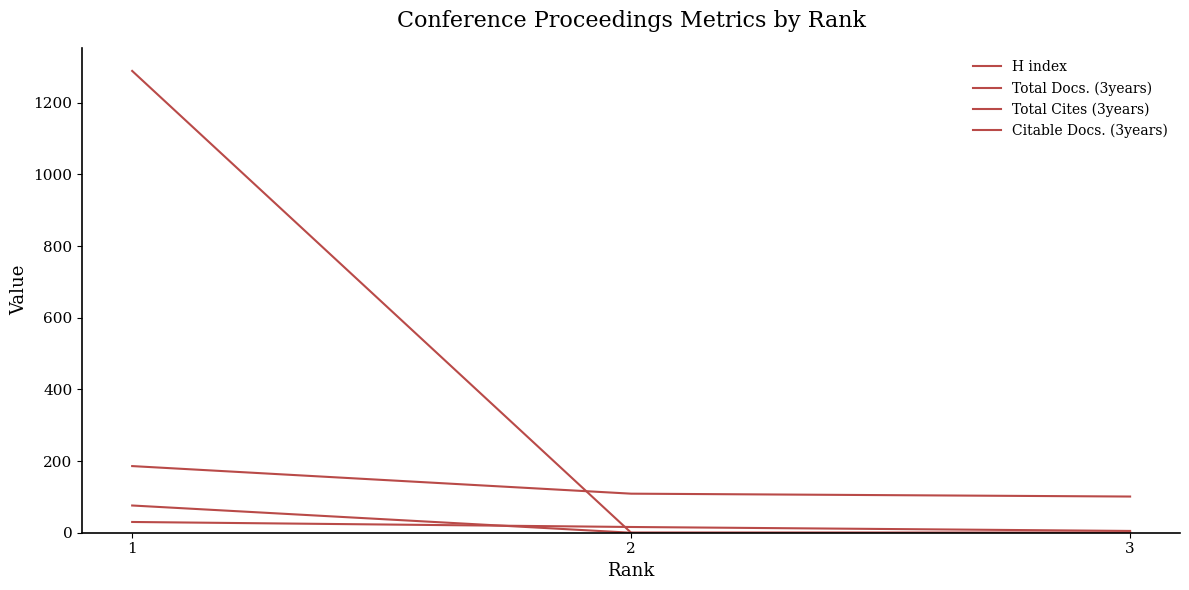

What is the average value of the Citable Docs. (3years) series?

17